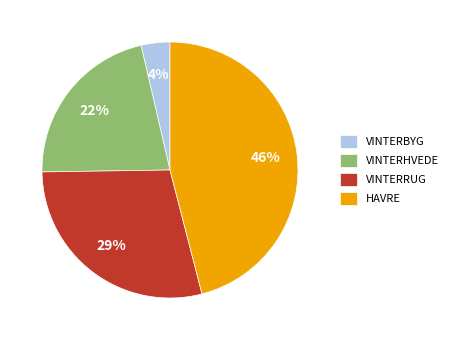

Is the sum of VINTERRUG and HAVRE greater than half?

Yes